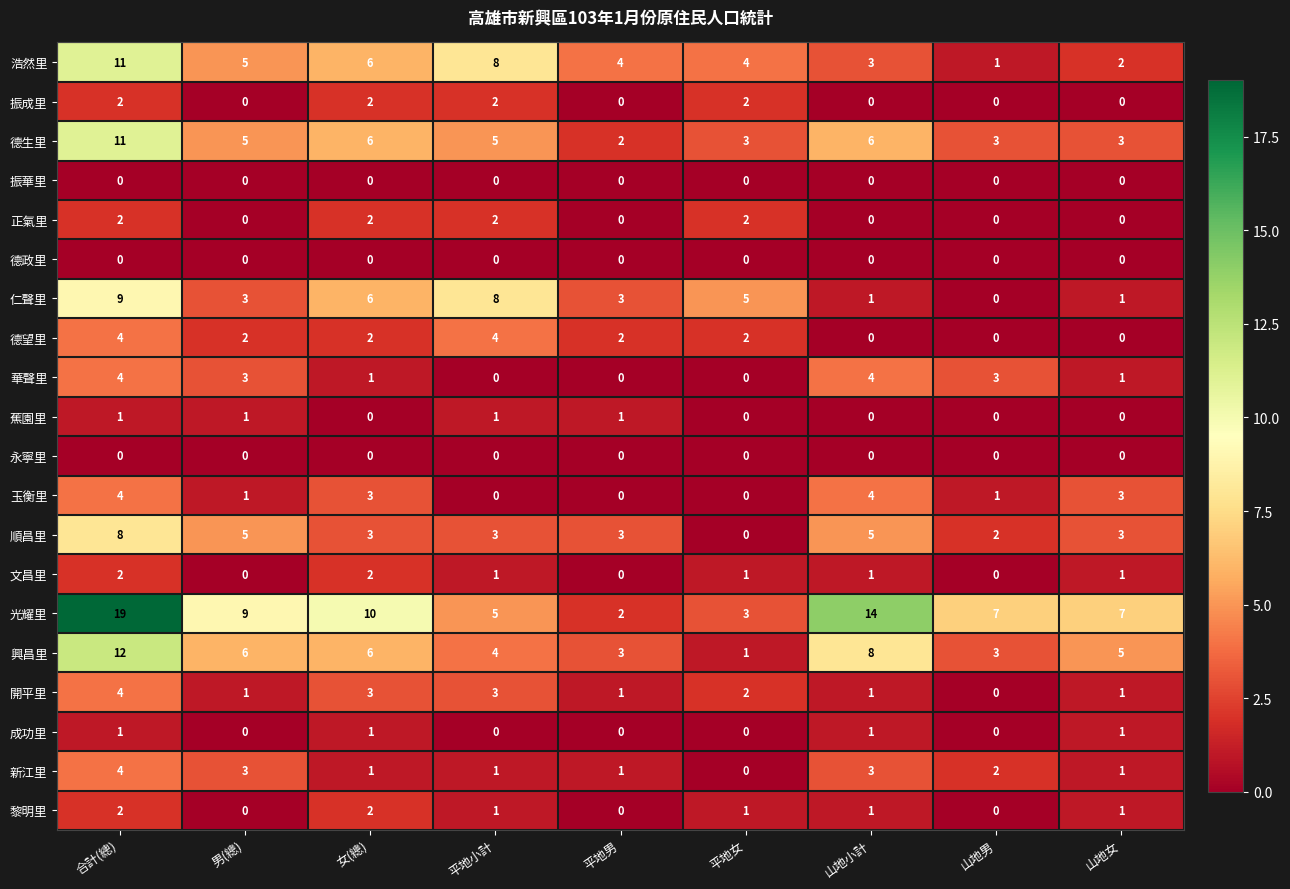

What is the sum of the 順昌里 values at 山地男 and 合計(總)?

10